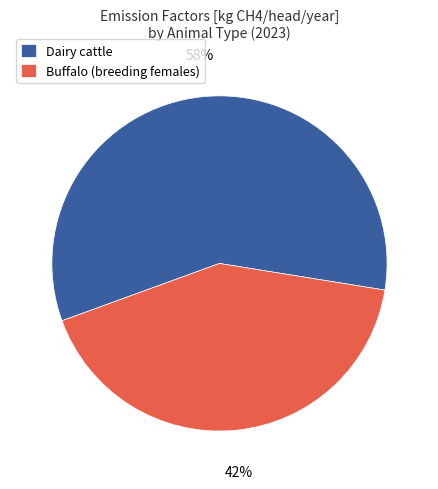

What is the smallest slice in the pie chart?

Buffalo (breeding females)